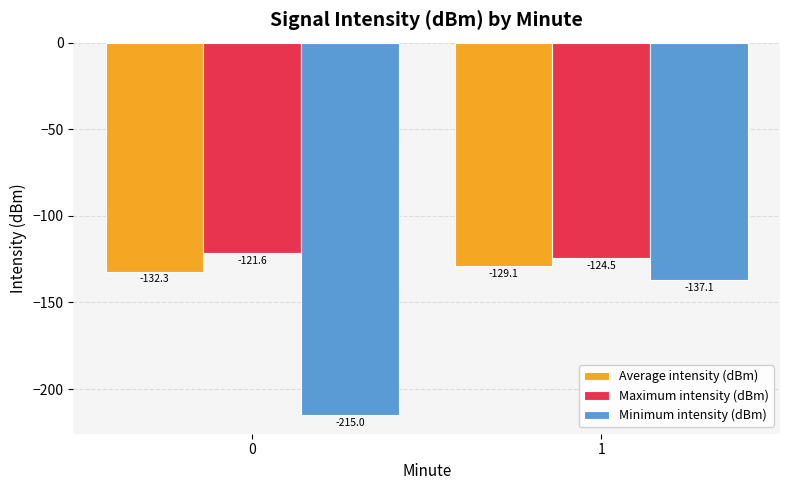

What is the value of the Average intensity (dBm) bar at the 1st from the left?

-132.3